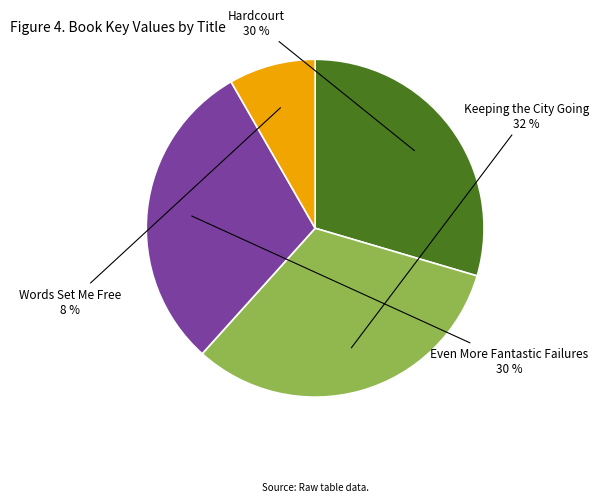

The Keeping the City Going slice represents 32% of the pie. True or false?

True